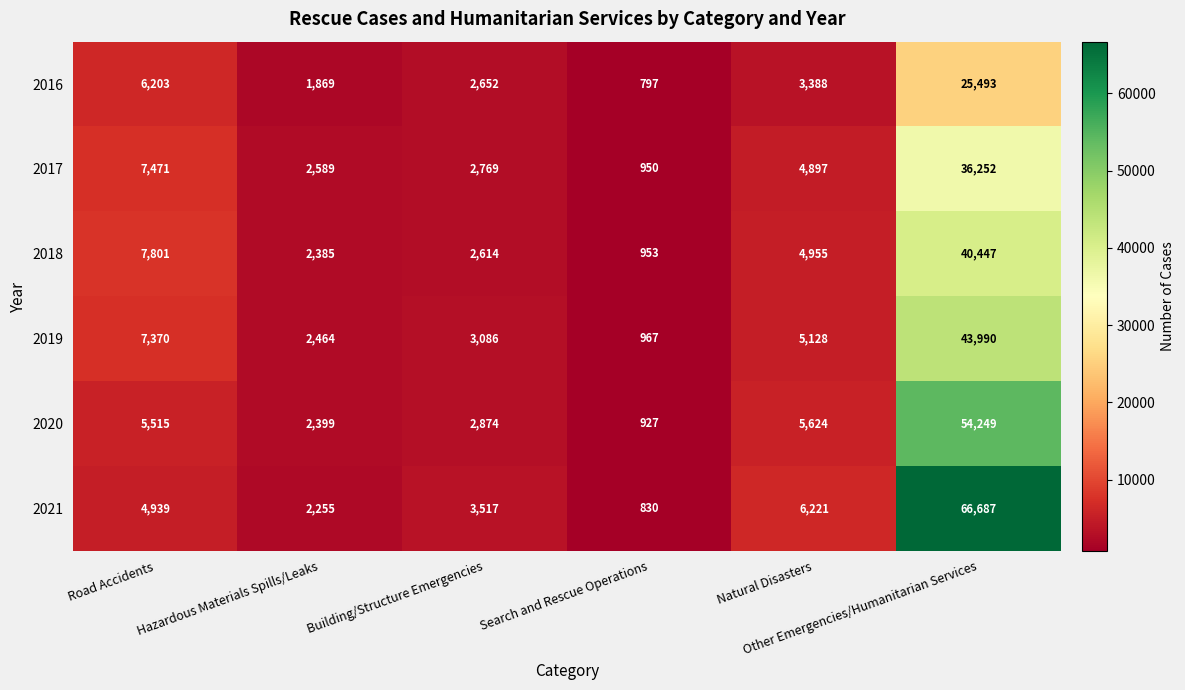

Which series has the largest total across all categories?

2021